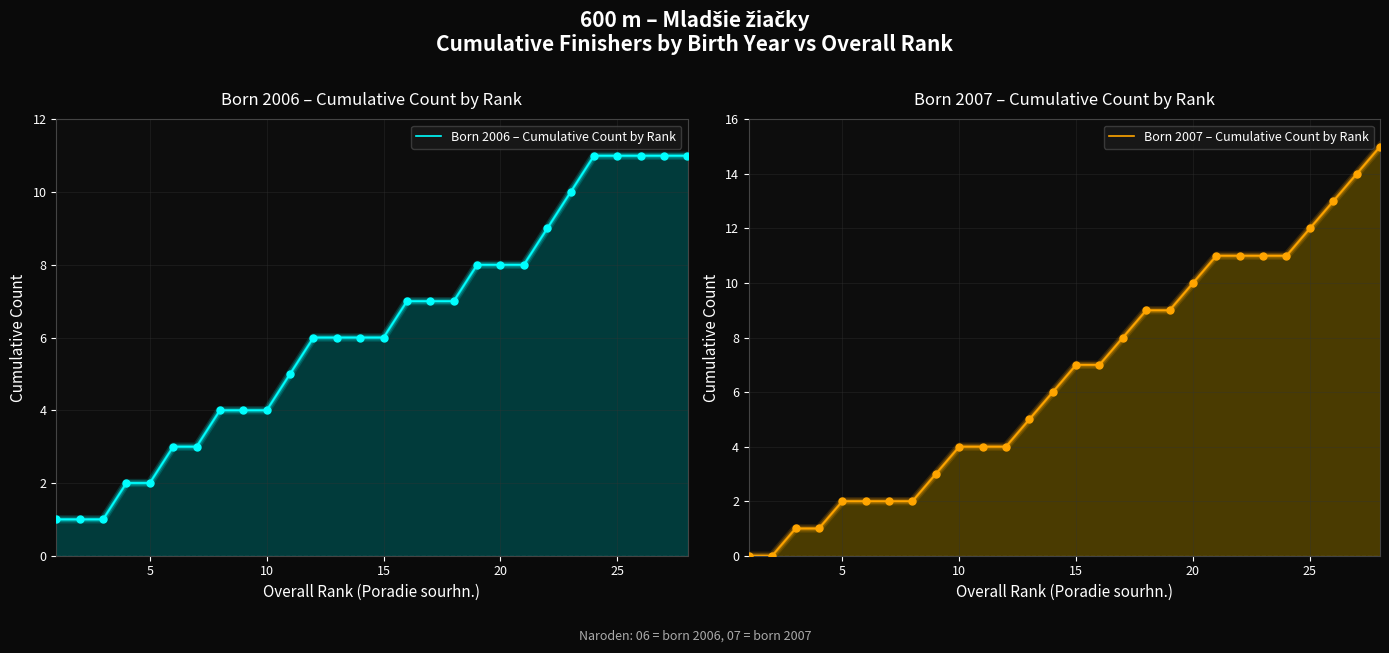

Which series has the largest total across all categories?

Born 2007 – Cumulative Count by Rank